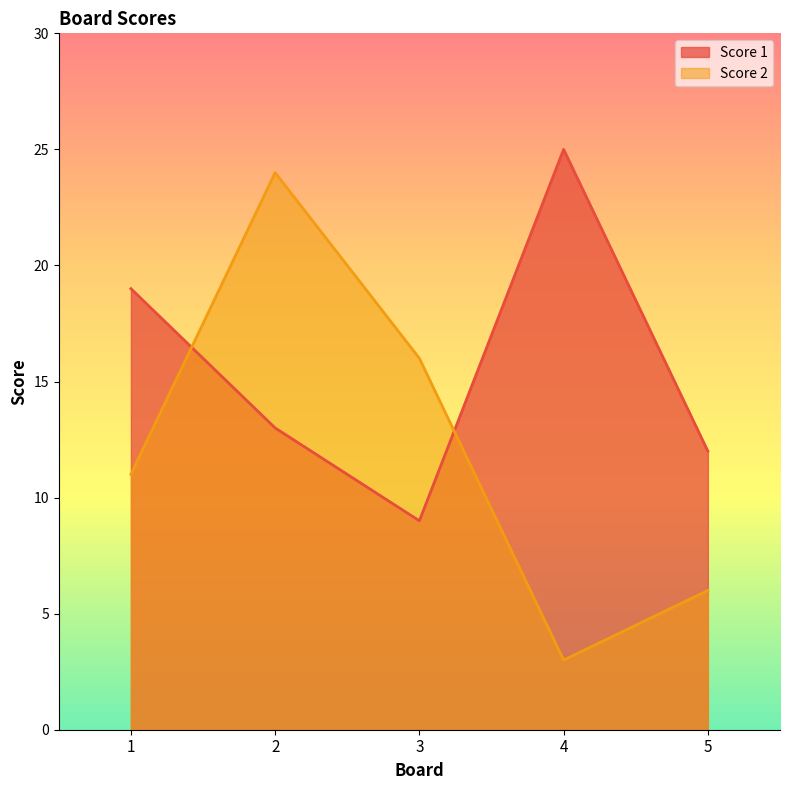

Which series changed the most between 1 and 2?

Score 2